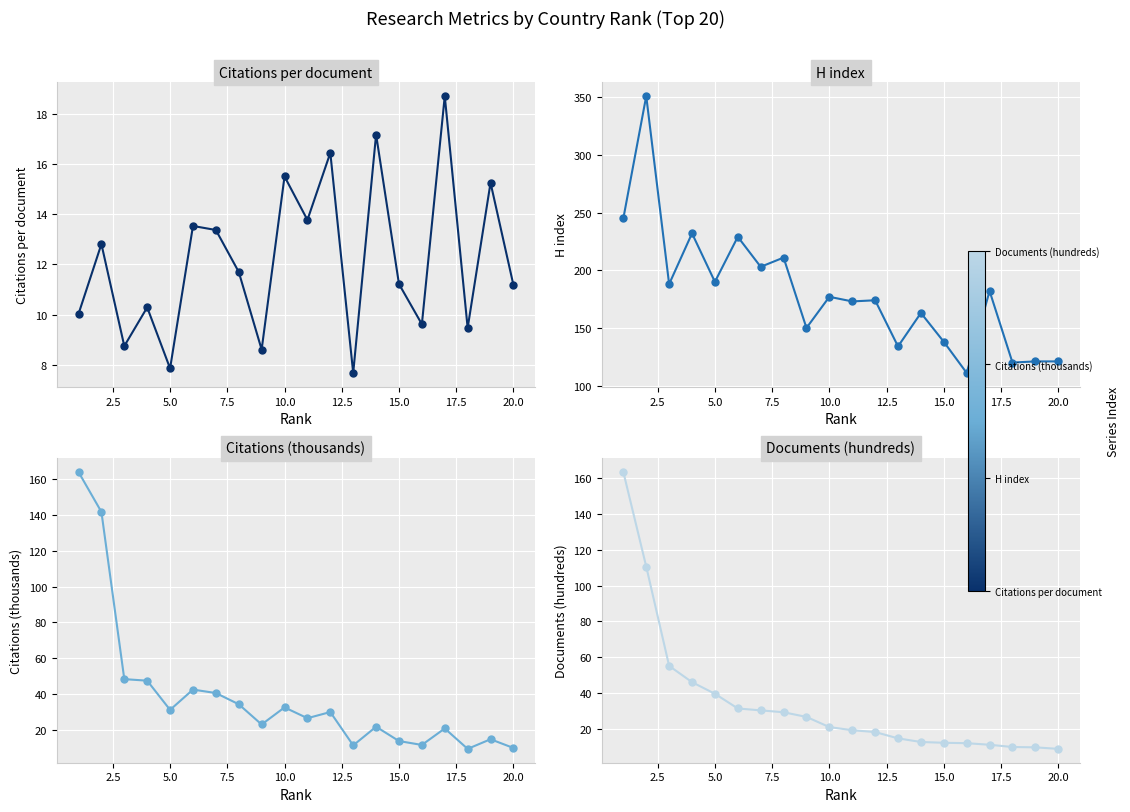

How many interior local peaks does the Citations per document series have?

8